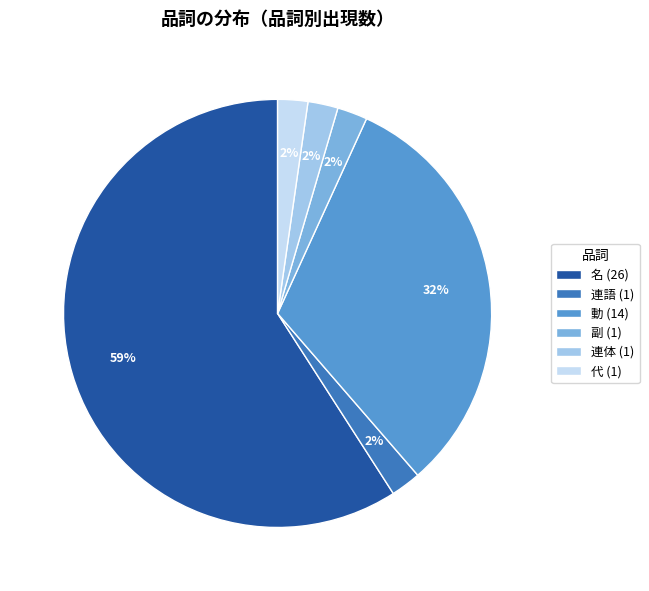

What percentage is the 代 (1) slice, to the nearest percent?

2%